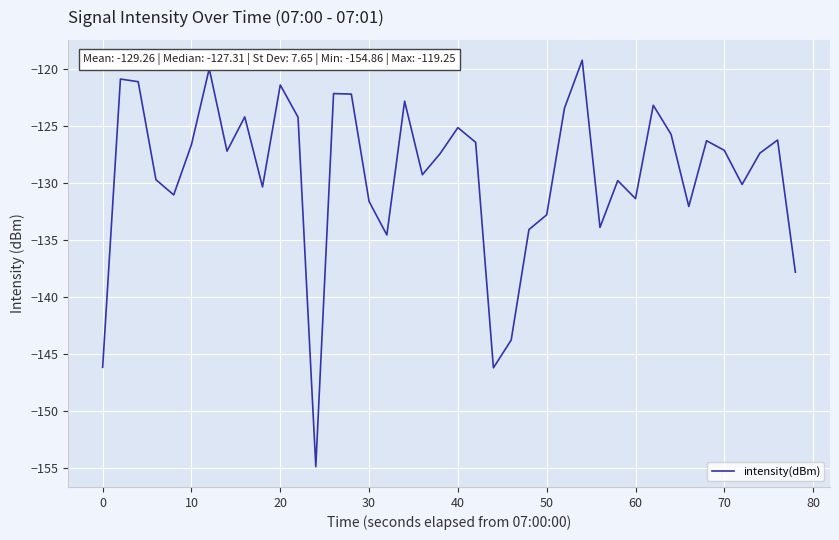

What is the minimum value shown in the chart?

-154.9